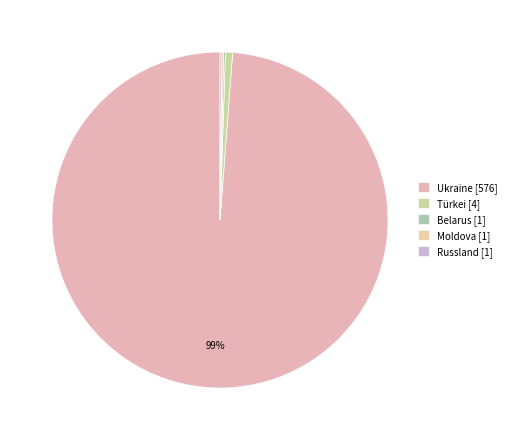

Between Moldova [1] and Russland [1], which is larger?

Moldova [1]